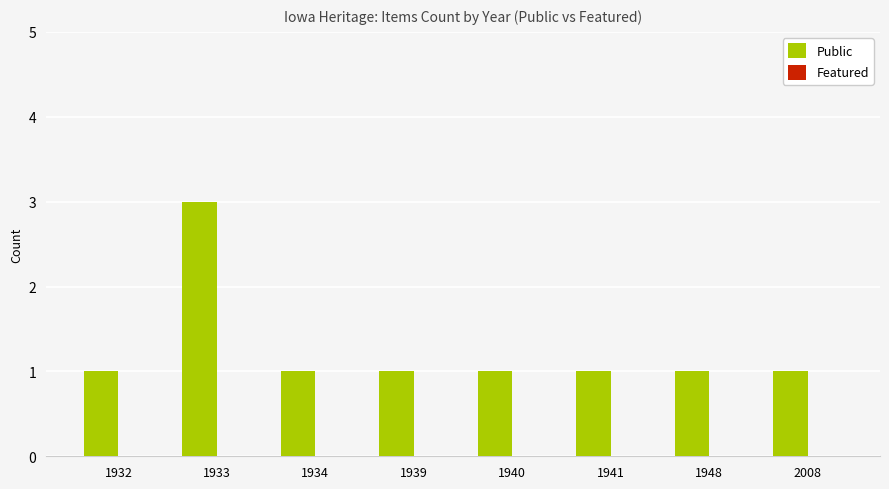

What is the maximum value shown in the chart?

3